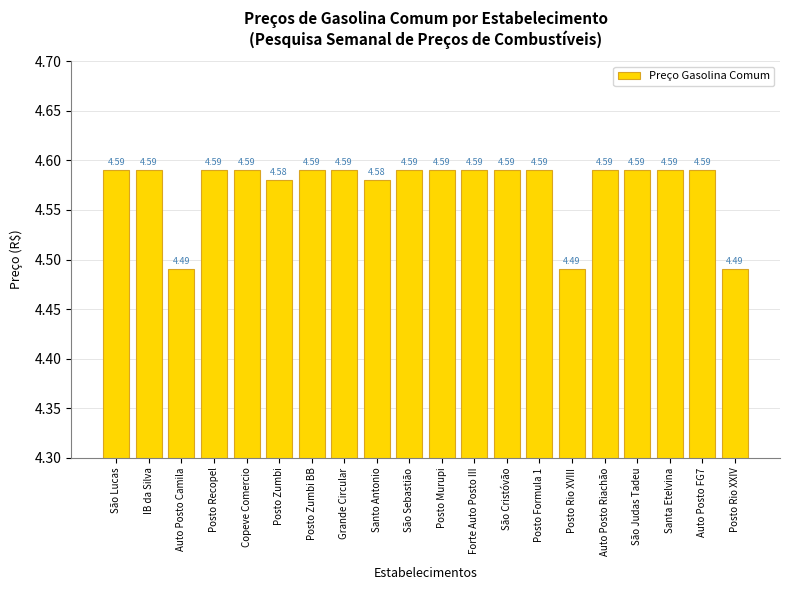

The chart shows a value of 3.0 at Posto Formula 1. True or false?

False